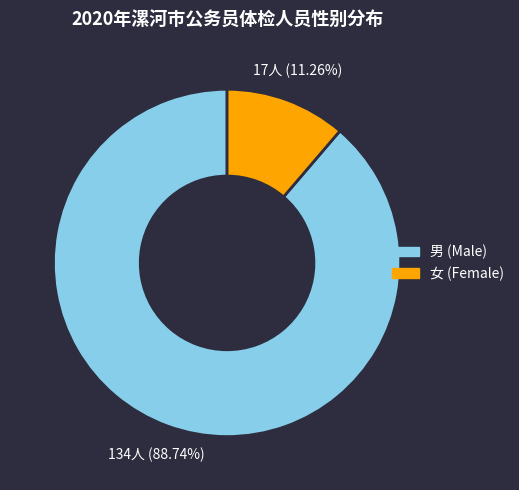

True or false: 男 accounts for 89% of the total.

True